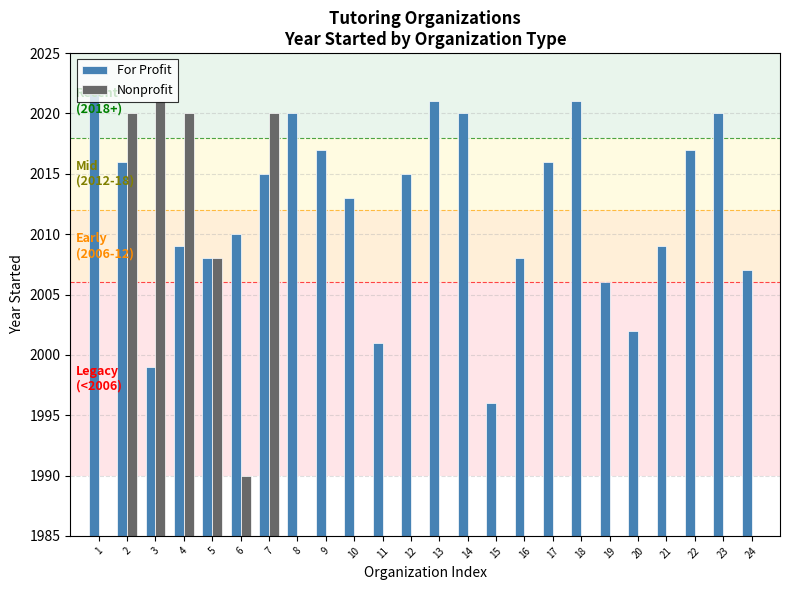

Is the value of For Profit at 24 greater than the value of Nonprofit at 19?

Yes